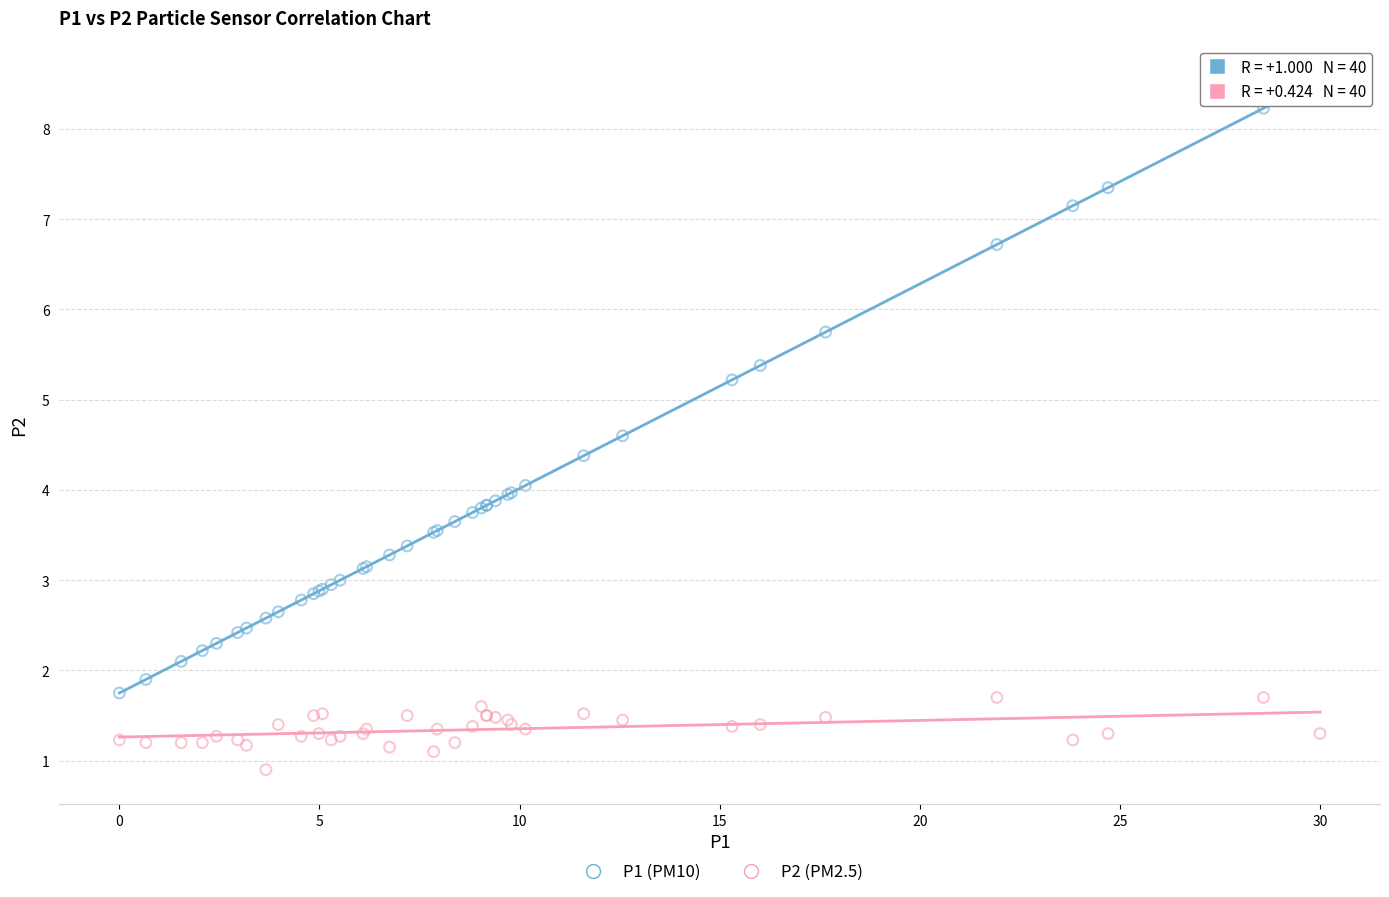

What is the X range (max minus min) for the scatter plot?

30.0